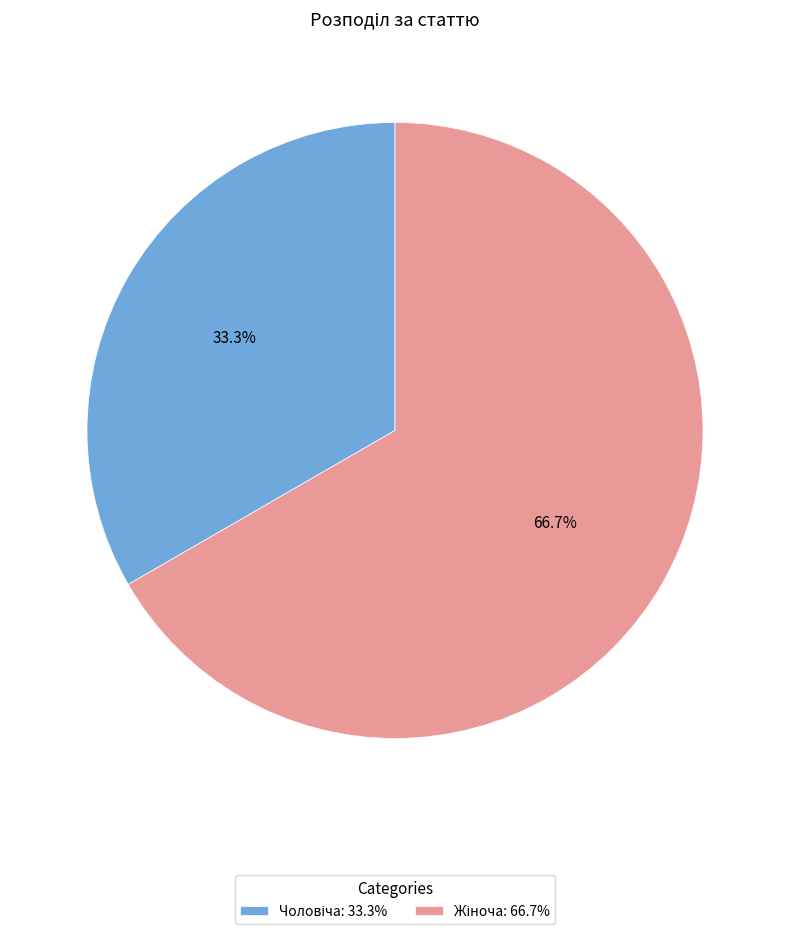

Is there any slice that represents more than half of the pie?

Yes